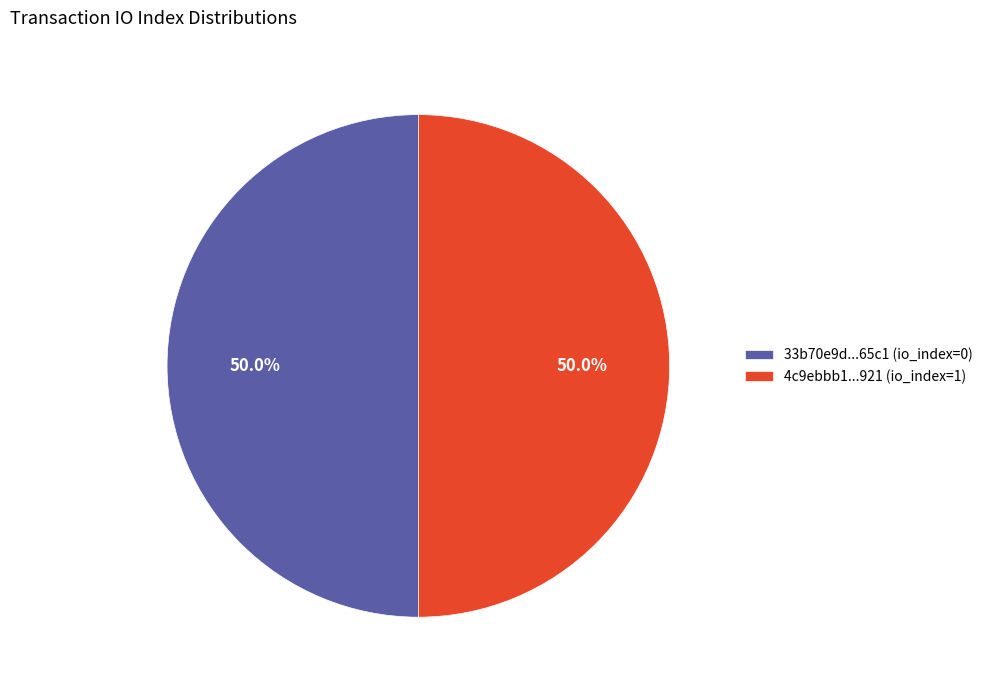

Do 33b70e9d...65c1 (io_index=0) and 4c9ebbb1...921 (io_index=1) together represent more than half of the pie?

Yes